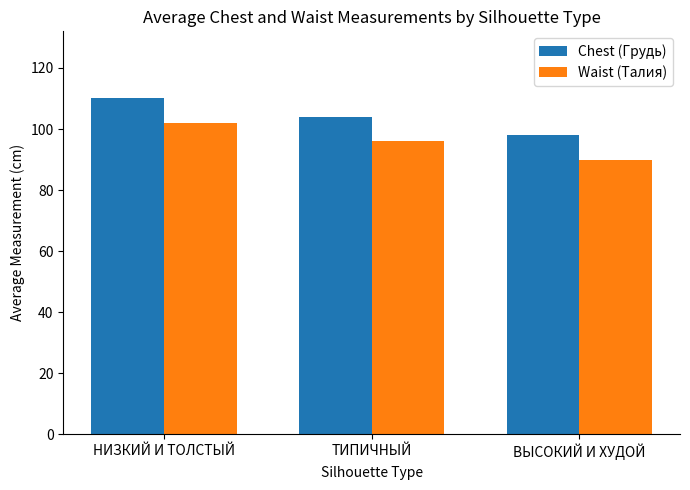

What position from the left is ВЫСОКИЙ И ХУДОЙ?

3